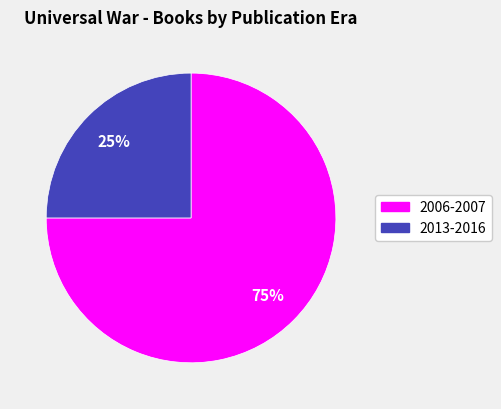

Rank the categories by value from lowest to highest.

2013-2016, 2006